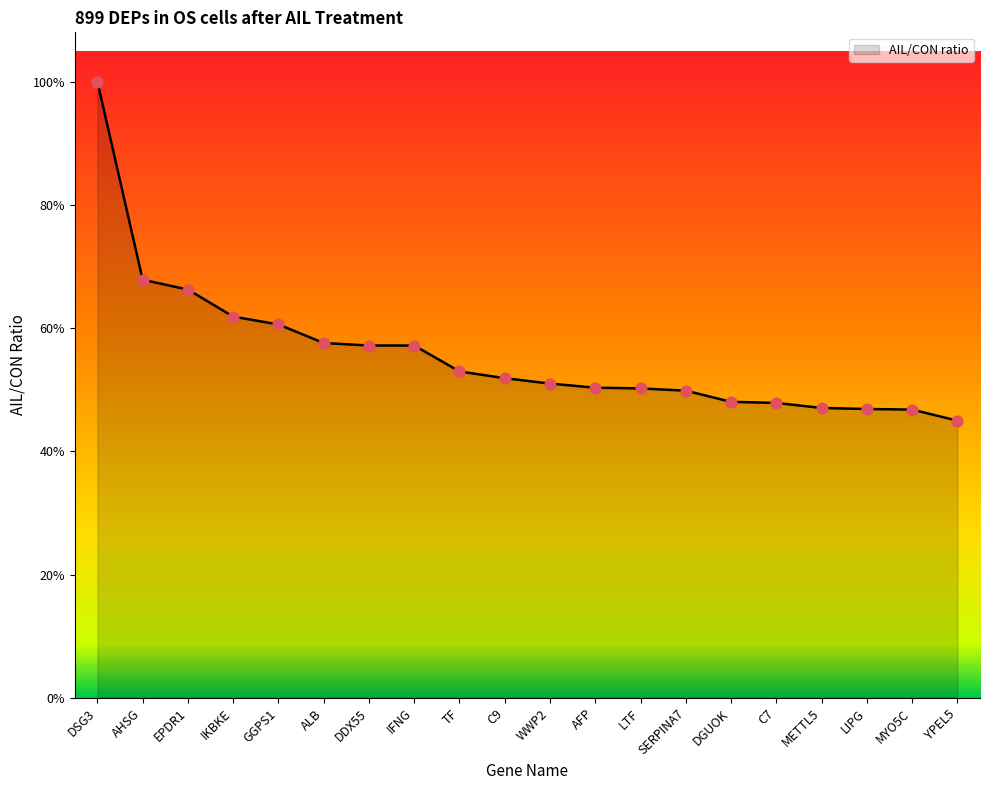

Which has a higher value, DGUOK or METTL5?

DGUOK